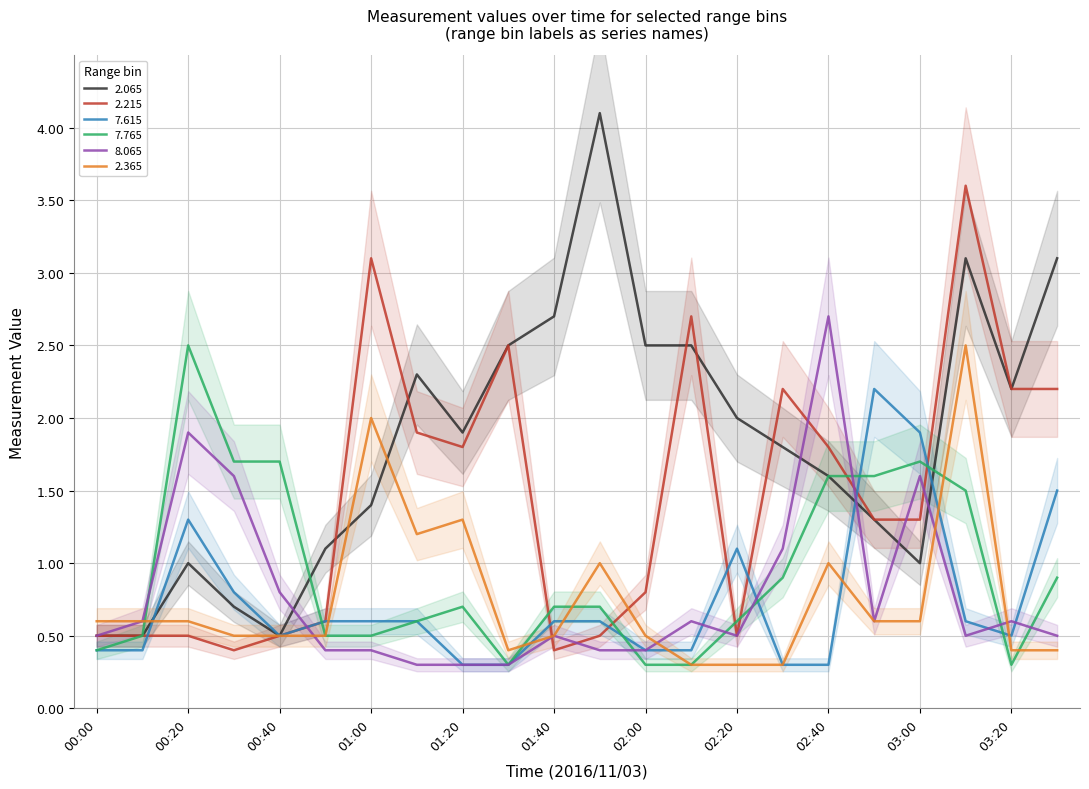

Between 01:20 and 01:30, which is larger?

01:30